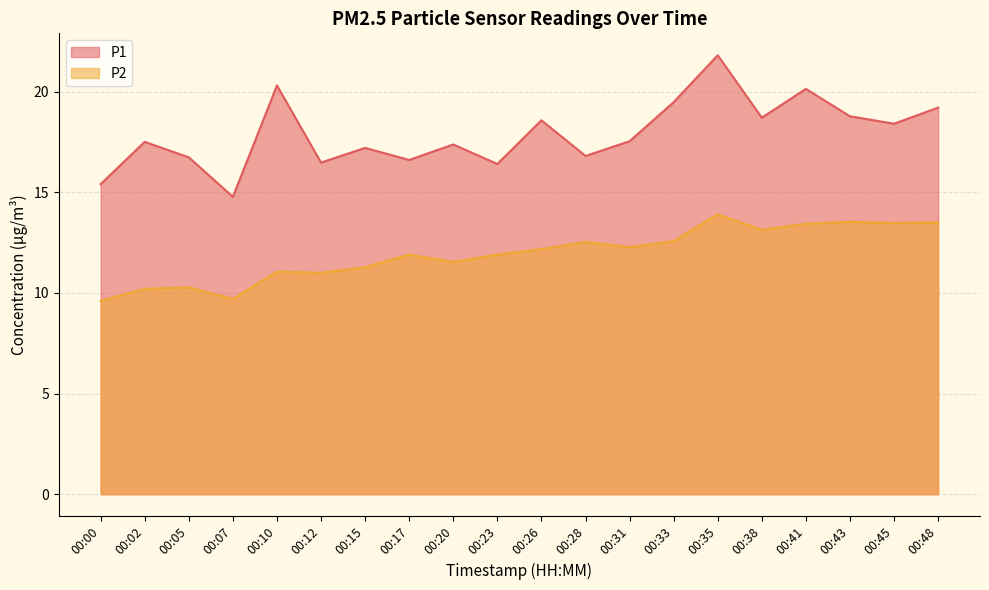

Reading right to left, transcribe all the data shown in this chart.

P1: 00:48=19.2	00:45=18.4	00:43=18.8	00:41=20.1	00:38=18.7	00:35=21.8	00:33=19.5	00:31=17.5	00:28=16.8	00:26=18.6	00:23=16.4	00:20=17.4	00:17=16.6	00:15=17.2	00:12=16.5	00:10=20.3	00:07=14.8	00:05=16.7	00:02=17.5	00:00=15.4
P2: 00:48=13.5	00:45=13.5	00:43=13.5	00:41=13.4	00:38=13.1	00:35=13.9	00:33=12.6	00:31=12.3	00:28=12.5	00:26=12.2	00:23=11.9	00:20=11.5	00:17=11.9	00:15=11.3	00:12=11.0	00:10=11.1	00:07=9.7	00:05=10.3	00:02=10.2	00:00=9.6